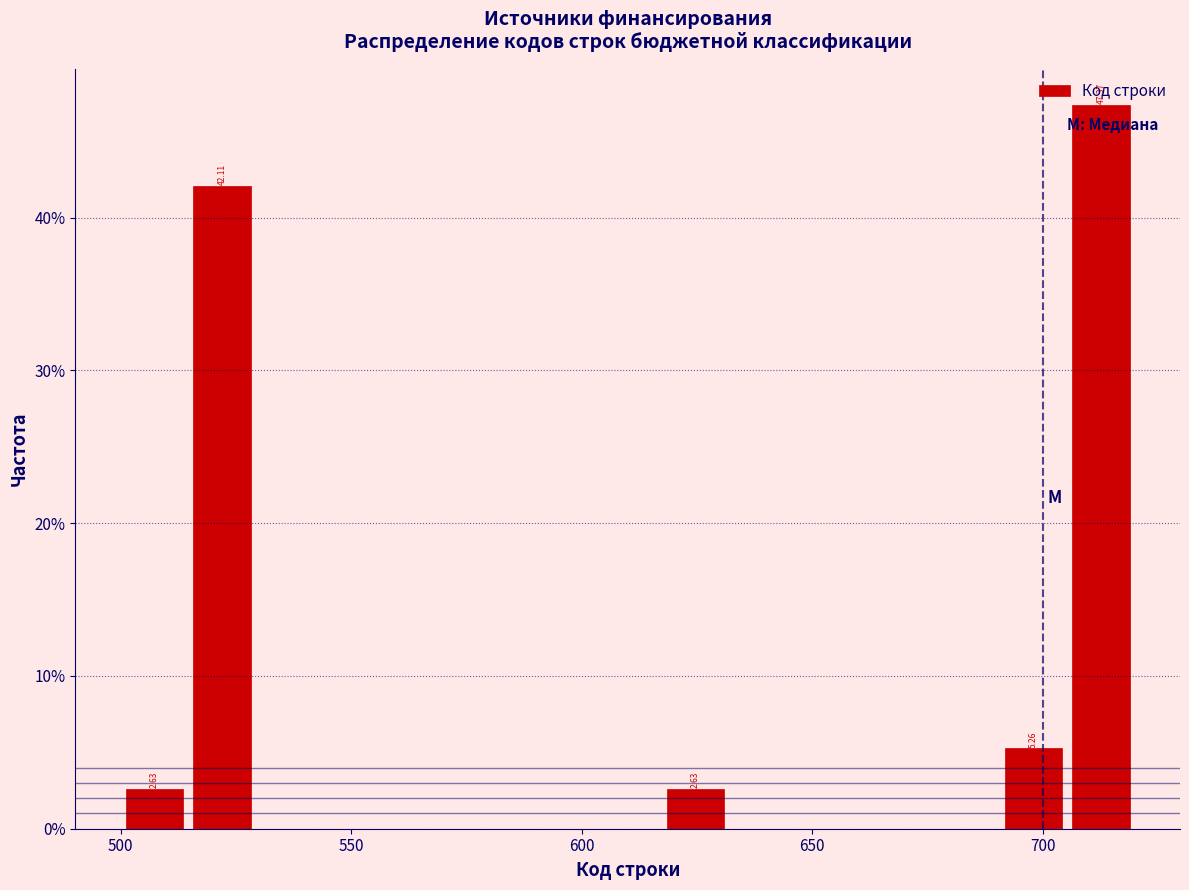

Read against the x-axis, roughly where is the centre of the tallest bar?

715